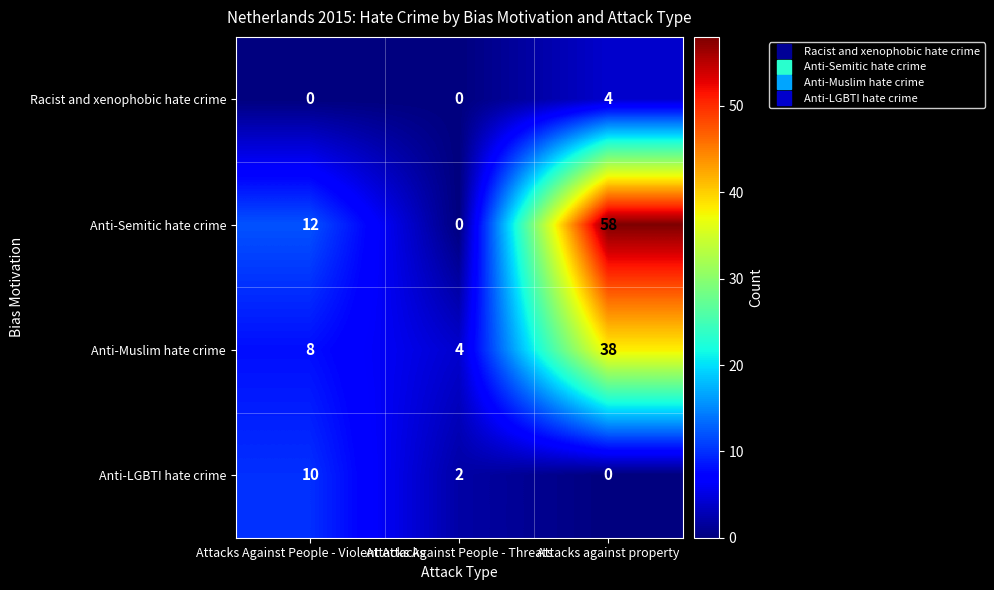

What is the greatest value displayed?

58